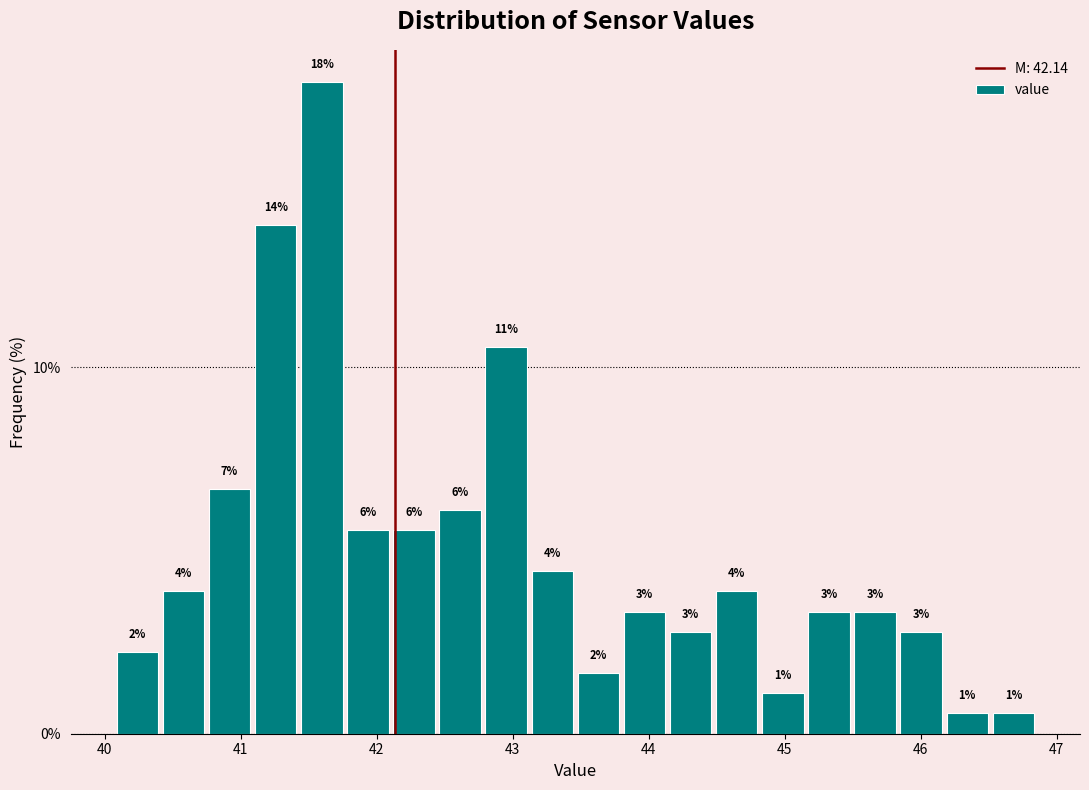

Read against the x-axis, roughly where is the centre of the tallest bar?

41.6